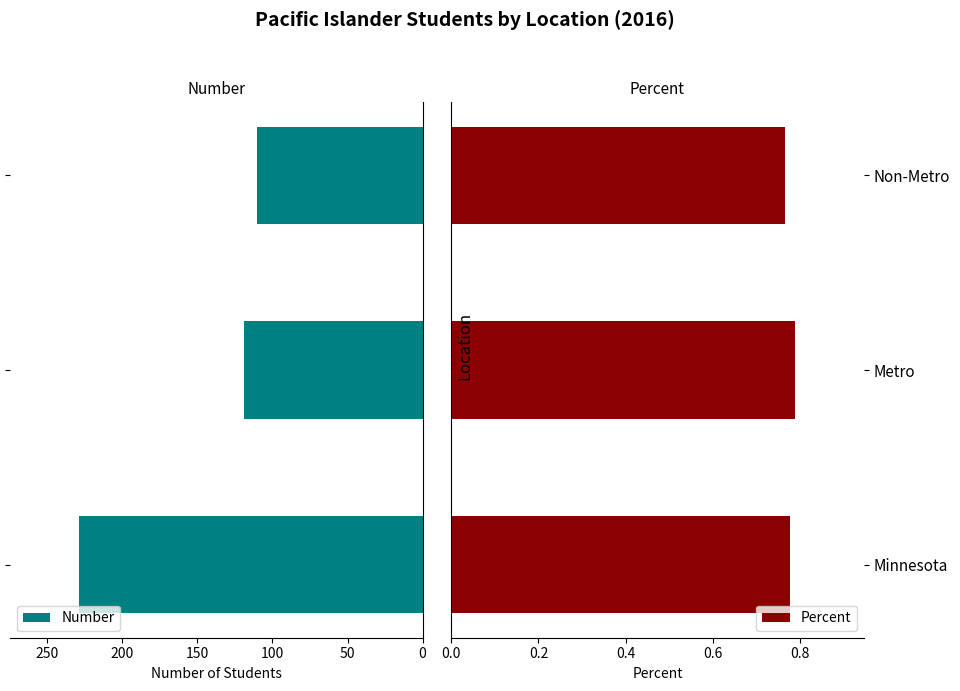

Reading left to right, what are all the values shown in this chart?

Number: 229.0	119.0	110.0
Percent: 0.8	0.8	0.8